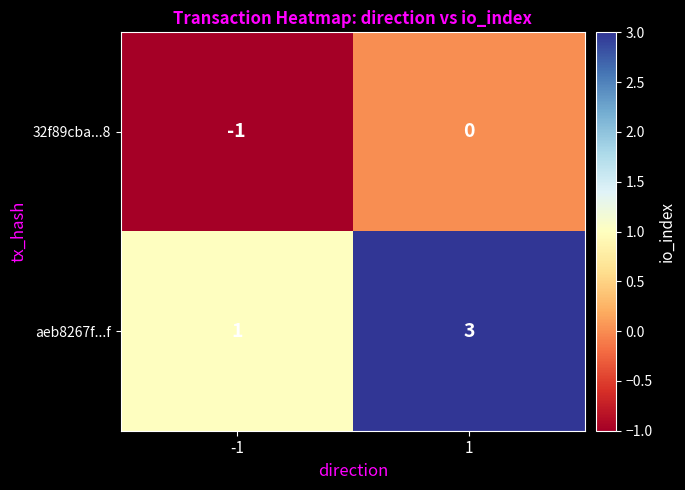

What is the maximum value shown in the chart?

3